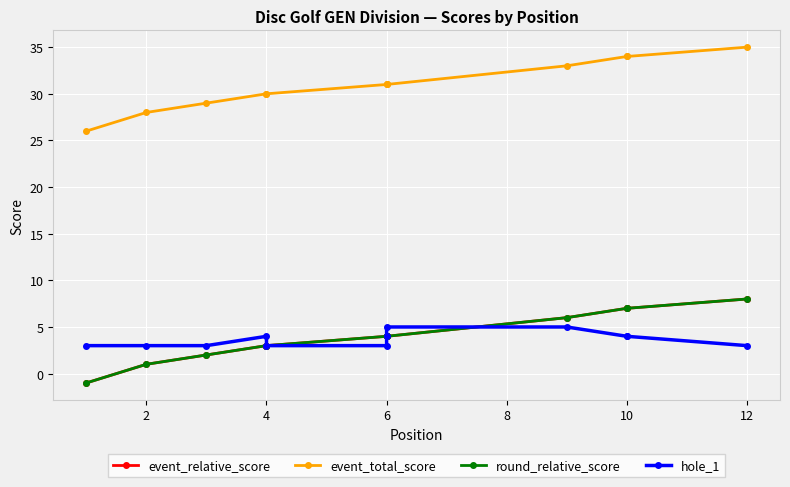

How many data points in event_relative_score are above 4?

4